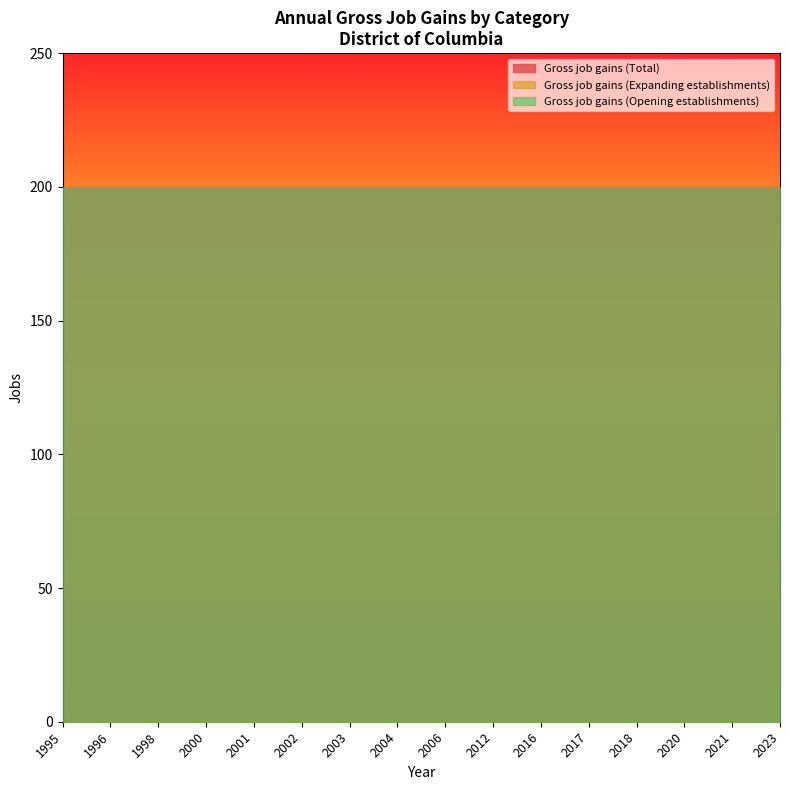

How many categories are shown in the chart?

19